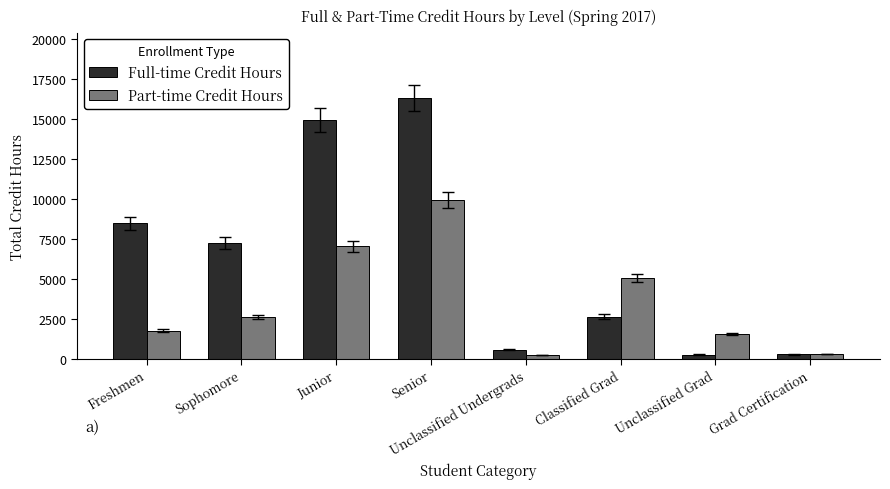

What is the label of the 4th bar from the left?

Senior